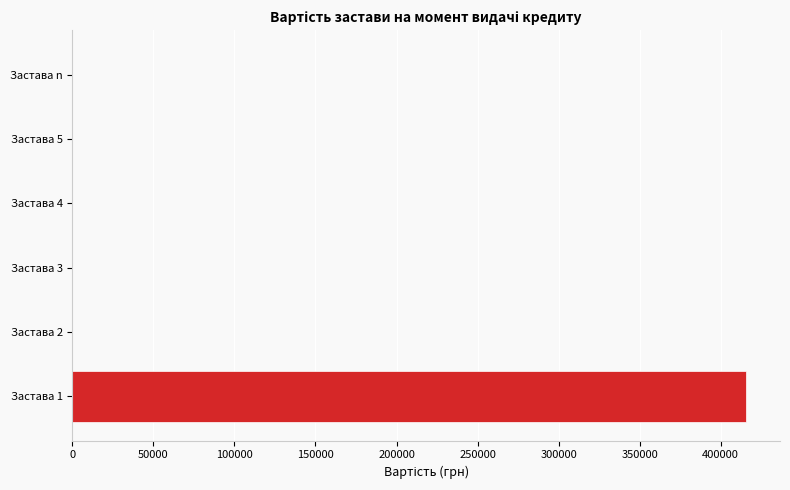

Reading top to bottom, what are all the values shown in this chart?

Застава n=0.0	Застава 5=0.0	Застава 4=0.0	Застава 3=0.0	Застава 2=0.0	Застава 1=415793.2